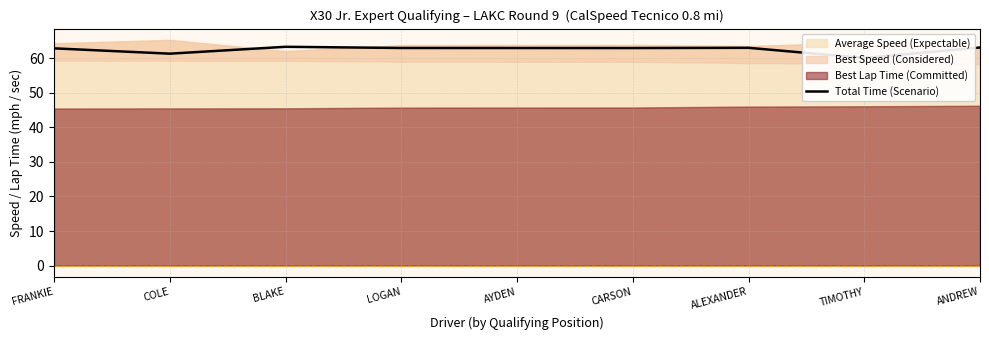

Which has a higher value, ANDREW or LOGAN?

ANDREW